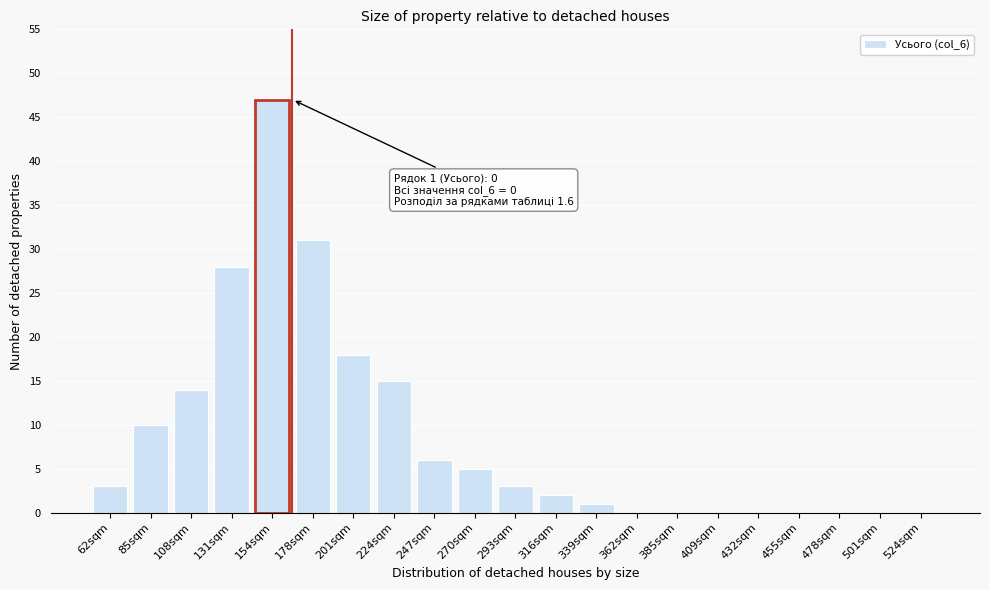

Reading left to right, what are all the values shown in this chart?

62sqm=3	85sqm=10	108sqm=14	131sqm=28	154sqm=47	178sqm=31	201sqm=18	224sqm=15	247sqm=6	270sqm=5	293sqm=3	316sqm=2	339sqm=1	362sqm=0	385sqm=0	409sqm=0	432sqm=0	455sqm=0	478sqm=0	501sqm=0	524sqm=0